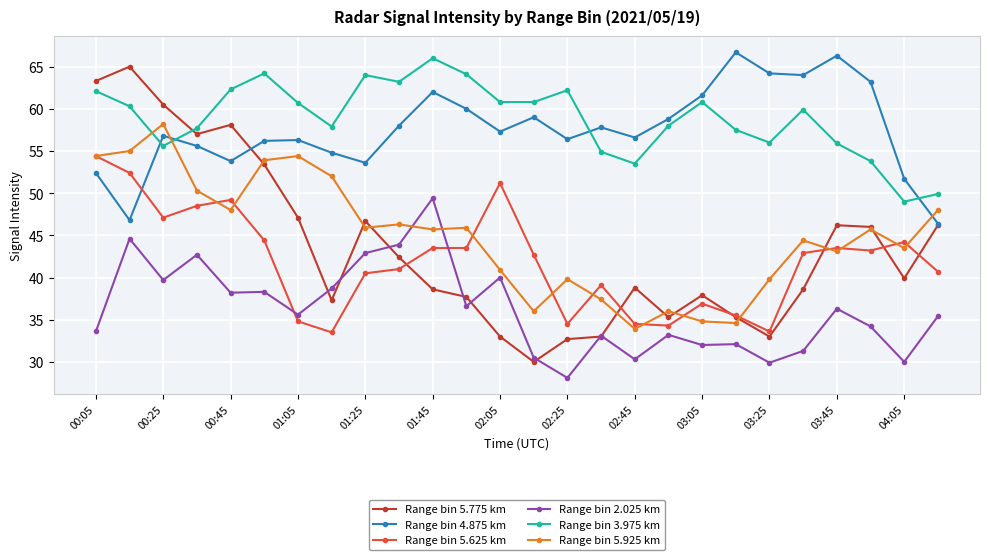

What is the value of the Range bin 5.625 km point at the 8th from the left?

33.5